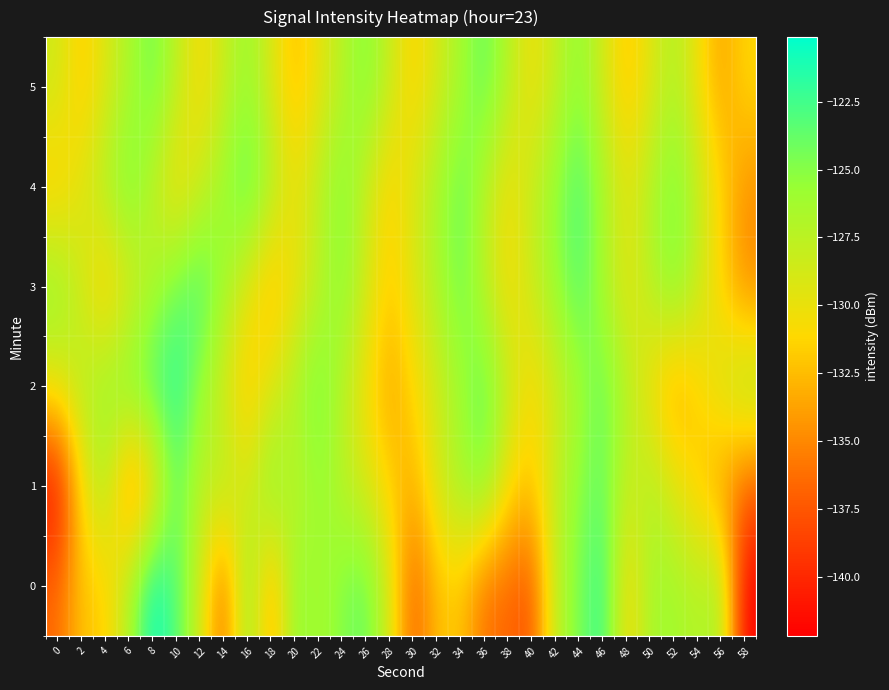

Reading left to right, extract all data points from this chart.

0: 0=-136.4	2=-132.0	4=-131.8	6=-126.8	8=-120.1	10=-123.1	12=-128.4	14=-136.9	16=-124.8	18=-134.2	20=-125.1	22=-126.6	24=-124.9	26=-123.6	28=-128.8	30=-137.3	32=-132.3	34=-132.0	36=-136.2	38=-136.7	40=-137.7	42=-127.4	44=-124.6	46=-121.7	48=-131.4	50=-126.3	52=-126.1	54=-127.2	56=-126.2	58=-142.2
1: 0=-141.6	2=-130.7	4=-126.8	6=-135.7	8=-132.4	10=-123.5	12=-127.8	14=-126.7	16=-129.3	18=-124.4	20=-128.0	22=-125.5	24=-127.3	26=-129.1	28=-131.4	30=-133.2	32=-128.7	34=-126.3	36=-124.8	38=-130.5	40=-132.1	42=-127.8	44=-125.2	46=-123.7	48=-128.4	50=-126.9	52=-129.3	54=-131.7	56=-134.2	58=-136.8
2: 0=-129.5	2=-127.3	4=-125.8	6=-124.2	8=-122.7	10=-121.3	12=-125.6	14=-128.9	16=-132.1	18=-129.4	20=-126.7	22=-124.1	24=-127.3	26=-130.5	28=-133.7	30=-131.2	32=-128.6	34=-126.1	36=-123.5	38=-127.8	40=-131.2	42=-128.7	44=-126.3	46=-123.8	48=-127.1	50=-130.5	52=-133.9	54=-131.4	56=-128.8	58=-126.3
3: 0=-125.3	2=-128.7	4=-132.1	6=-129.5	8=-126.9	10=-124.3	12=-122.7	14=-126.1	16=-129.5	18=-132.9	20=-130.3	22=-127.7	24=-125.1	26=-128.5	28=-131.9	30=-129.3	32=-126.7	34=-124.1	36=-127.5	38=-130.9	40=-128.3	42=-125.7	44=-123.1	46=-126.5	48=-129.9	50=-127.3	52=-124.7	54=-128.1	56=-131.5	58=-134.9
4: 0=-132.0	2=-129.4	4=-126.8	6=-124.2	8=-127.6	10=-131.0	12=-128.4	14=-125.8	16=-123.2	18=-126.6	20=-130.0	22=-127.4	24=-124.8	26=-128.2	28=-131.6	30=-129.0	32=-126.4	34=-123.8	36=-127.2	38=-130.6	40=-128.0	42=-125.4	44=-122.8	46=-126.2	48=-129.6	50=-127.0	52=-124.4	54=-127.8	56=-131.2	58=-134.6
5: 0=-128.5	2=-131.9	4=-129.3	6=-126.7	8=-124.1	10=-127.5	12=-130.9	14=-128.3	16=-125.7	18=-129.1	20=-132.5	22=-129.9	24=-127.3	26=-124.7	28=-128.1	30=-131.5	32=-128.9	34=-126.3	36=-123.7	38=-127.1	40=-130.5	42=-127.9	44=-125.3	46=-128.7	48=-132.1	50=-129.5	52=-126.9	54=-130.3	56=-133.7	58=-131.1